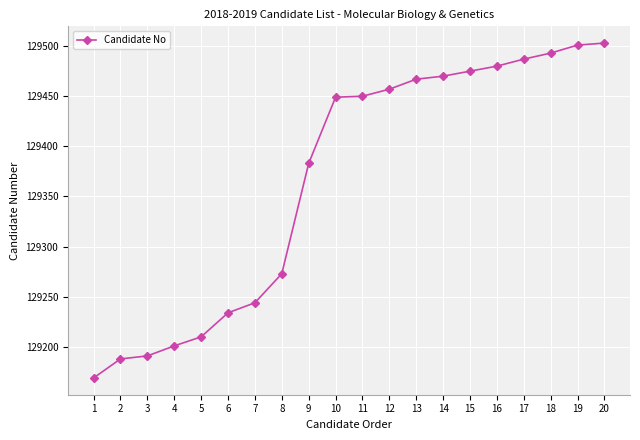

Between 19 and 3, which is larger?

19